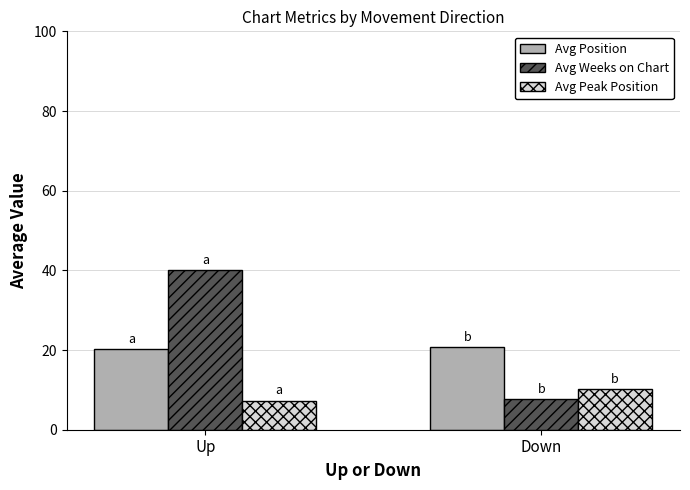

At which label does Avg Peak Position first exceed 10?

Down